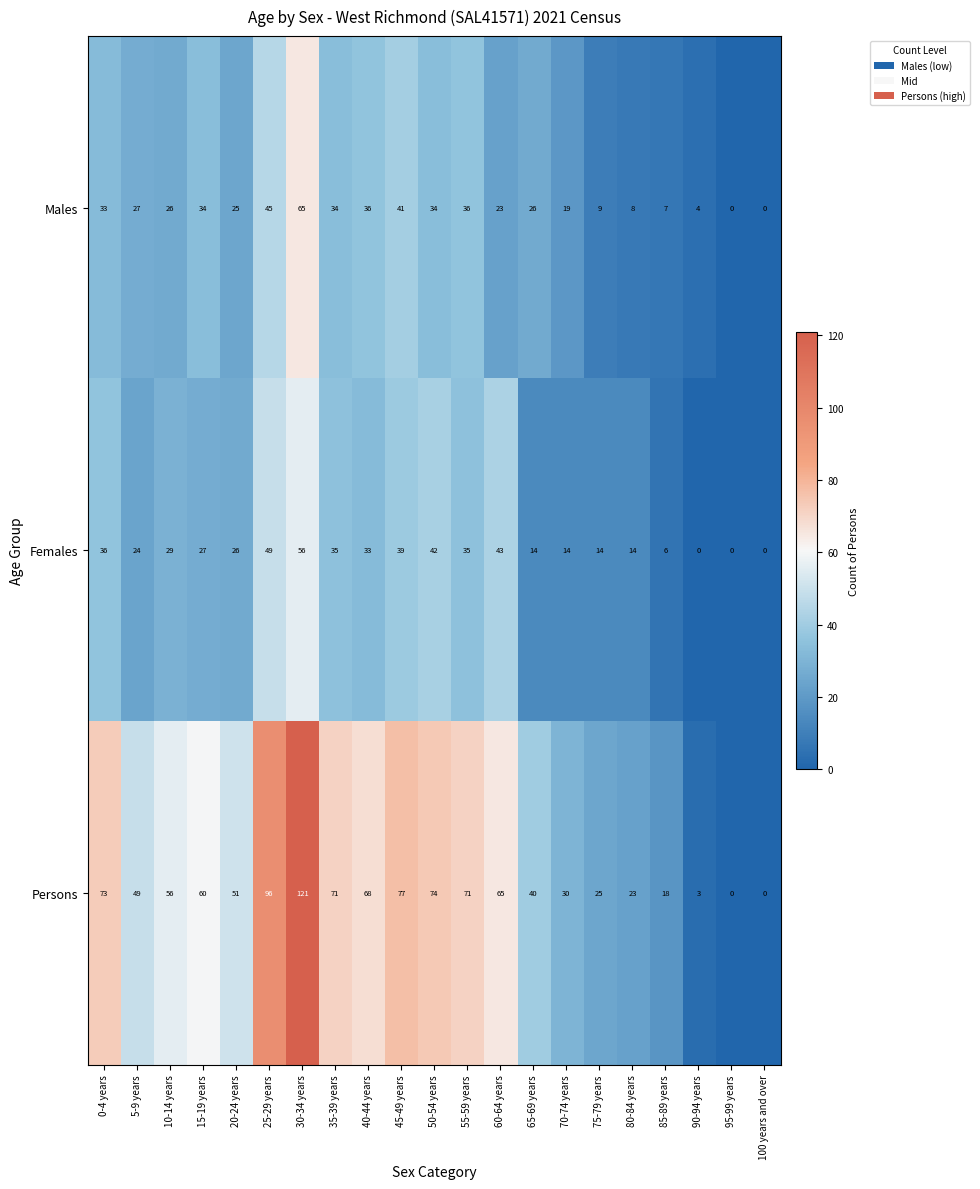

At how many categories does at least one series exceed 90?

2